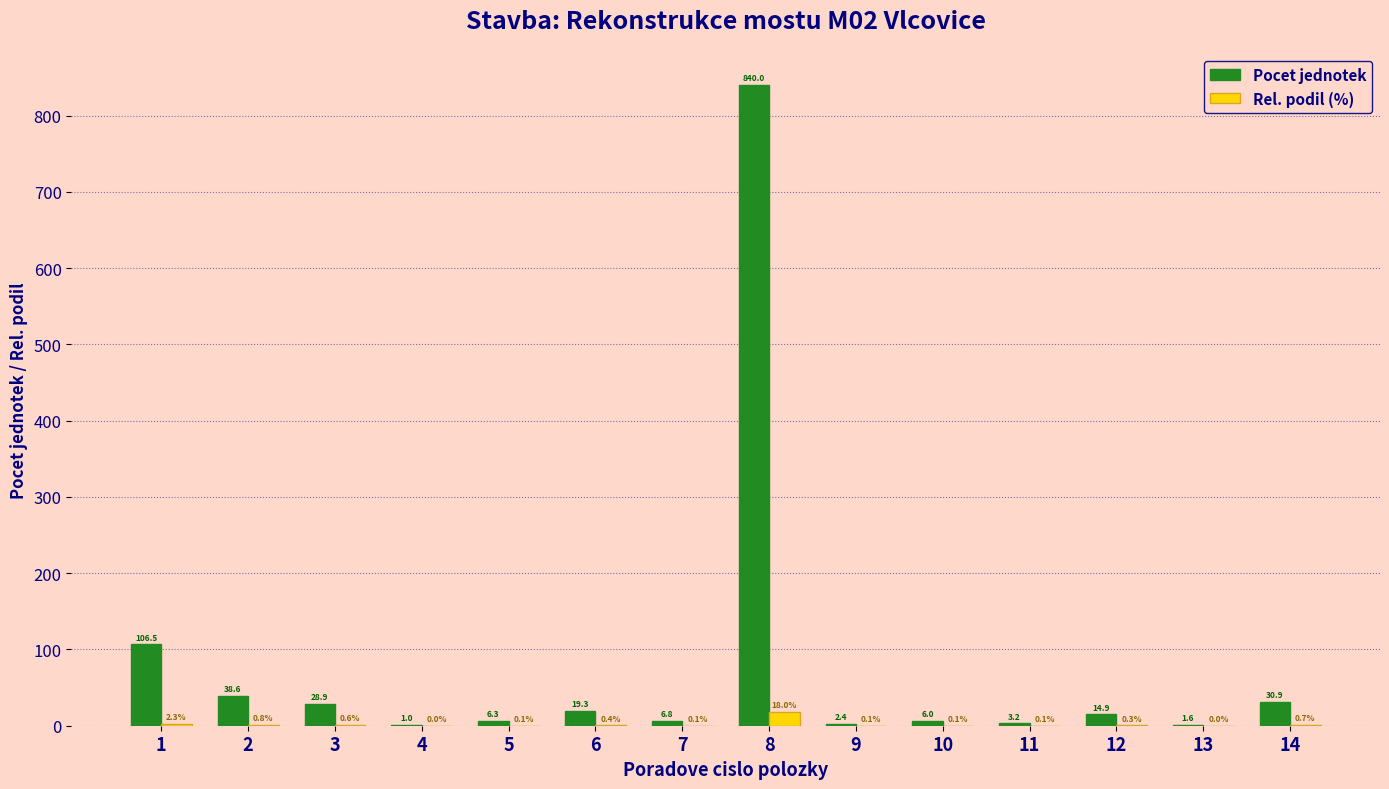

Between 11 and 14, which series saw the biggest shift?

Pocet jednotek